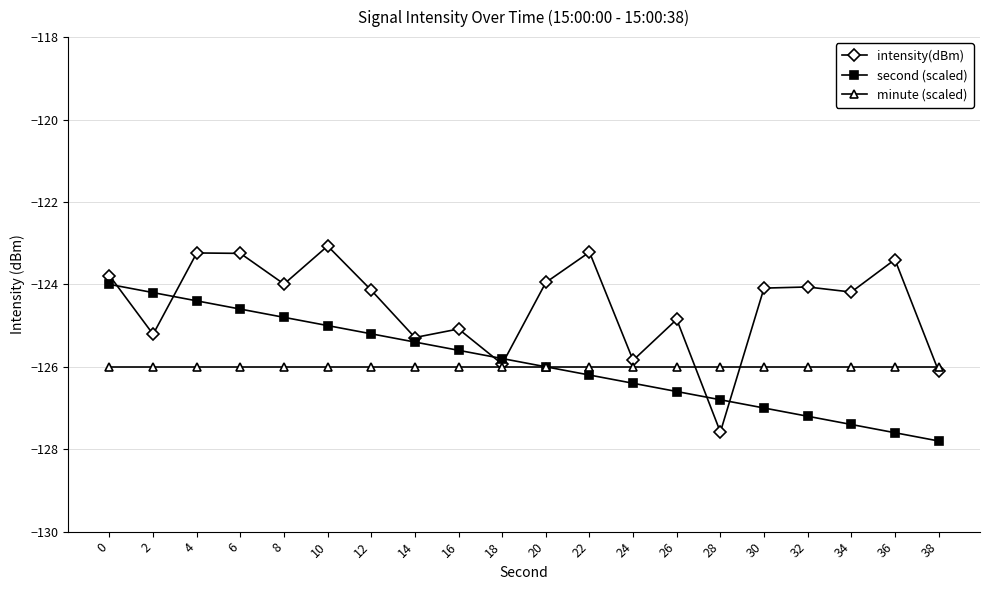

What is the approximate value of minute (scaled) at 16?

-126.0